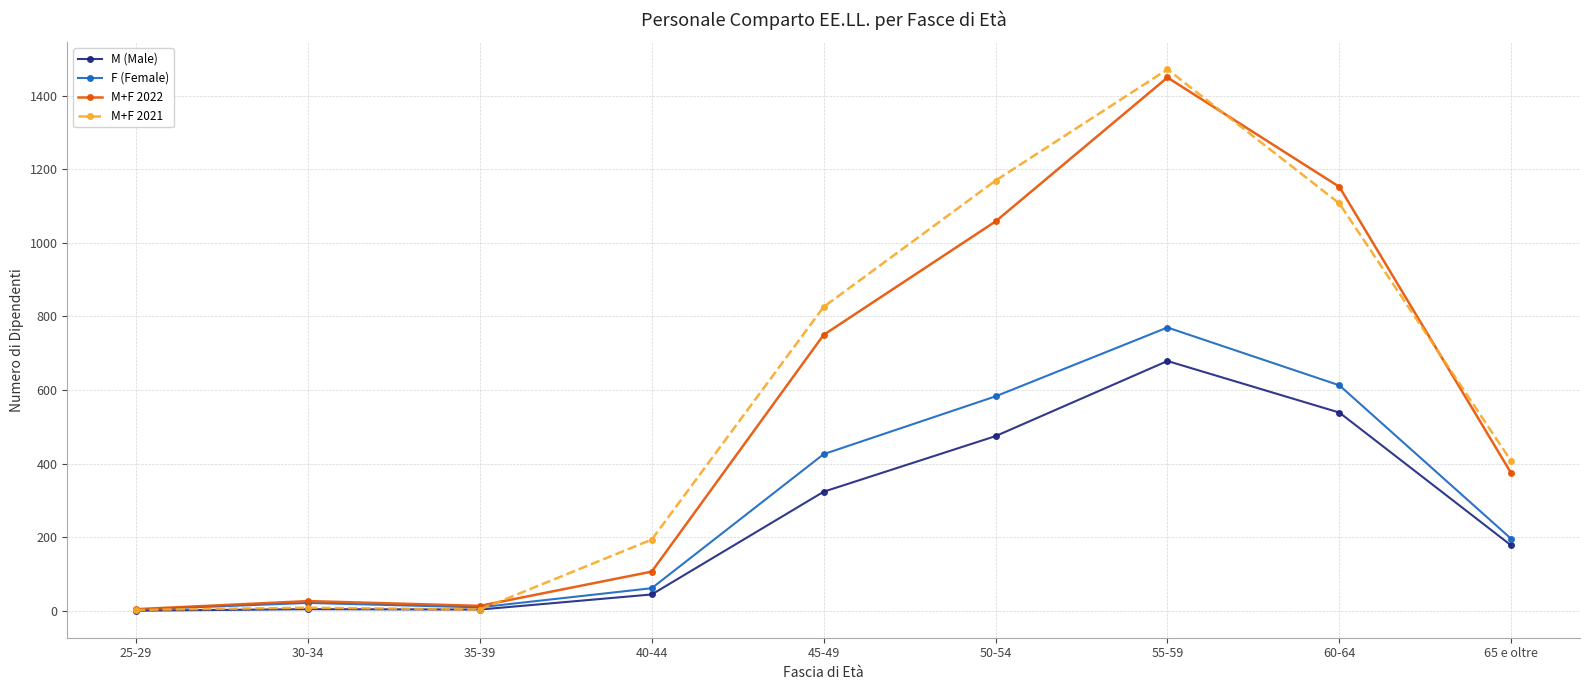

Which series has the largest range (max minus min)?

M+F 2021